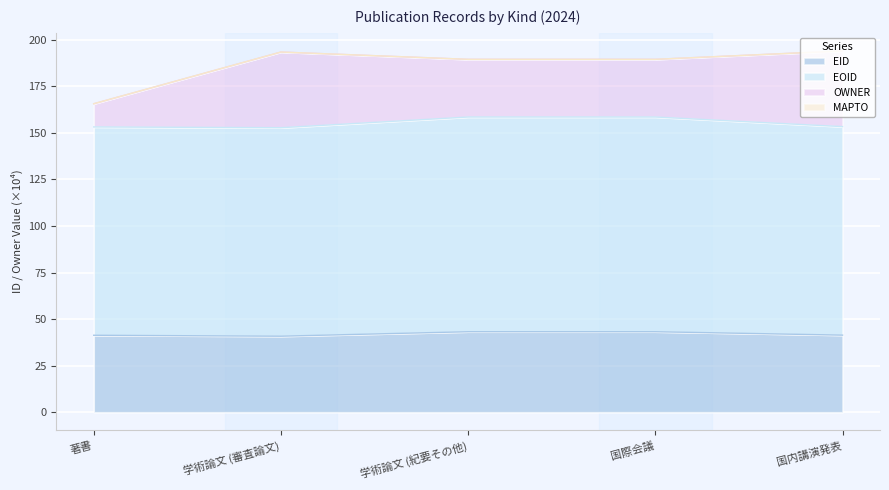

At which category does the chart reach its peak across all series?

学術論文 (紀要その他)